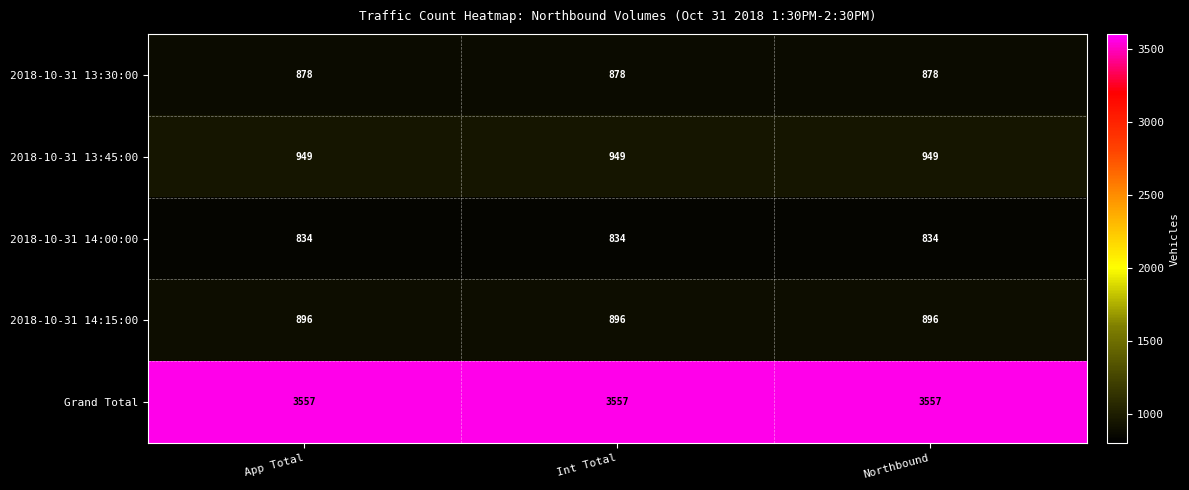

What is the maximum value shown in the chart?

3557